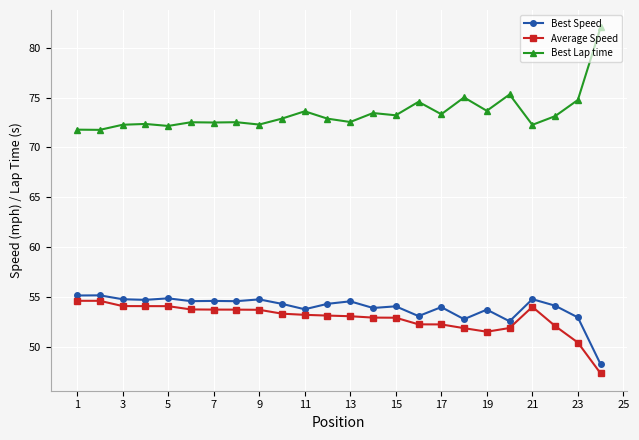

What is the sum of all Best Lap time values?

1762.9